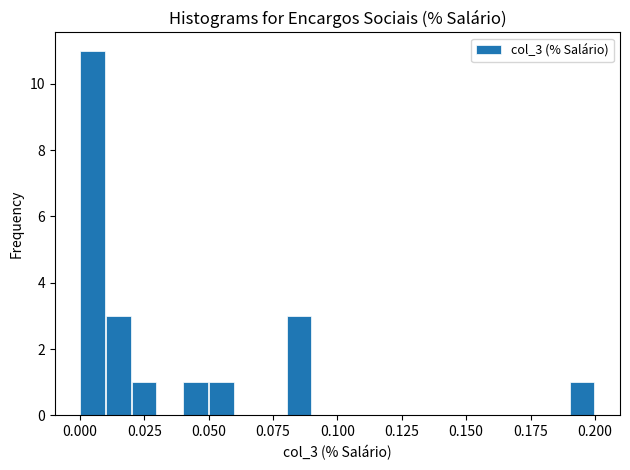

Around what value on the x-axis is the tallest bar? Give the approximate position of its centre, as read against the axis.

0.005